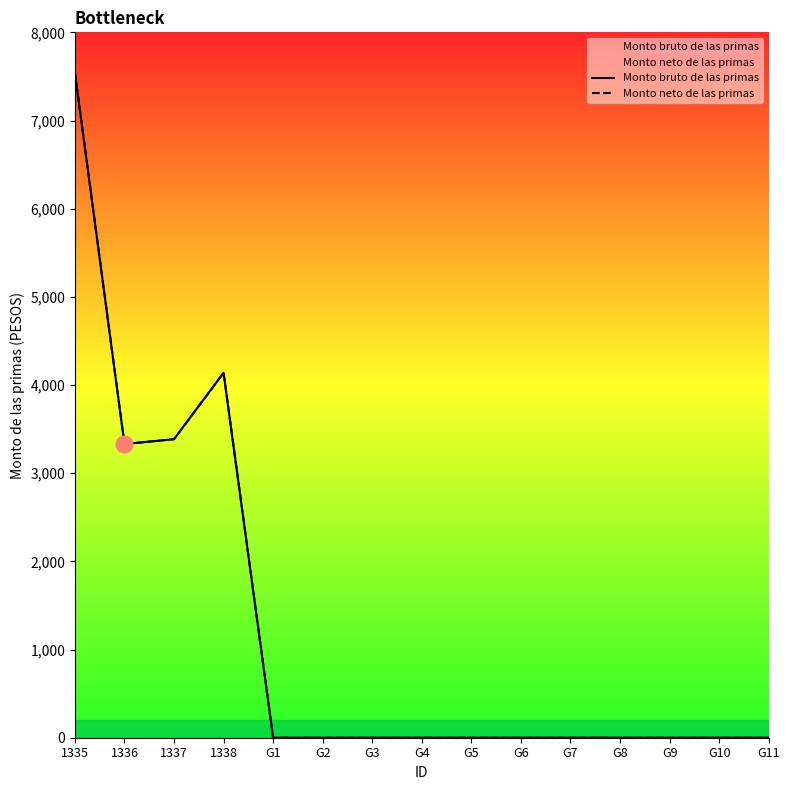

At which category is the sum across all series the highest?

1335